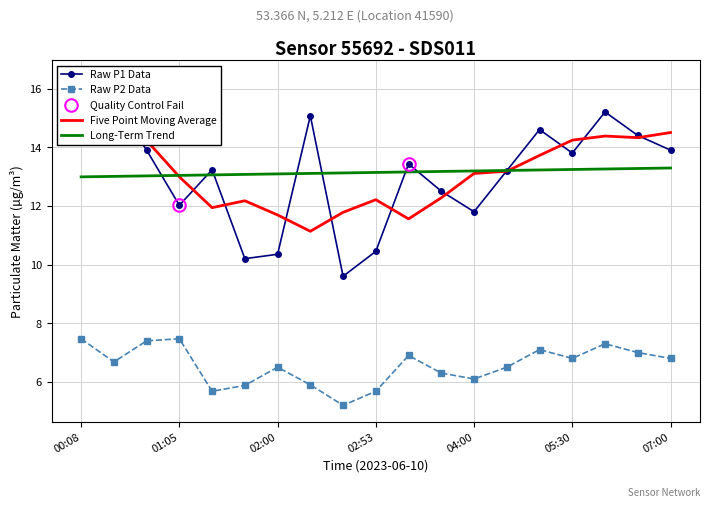

True or false: Long-Term Trend and Raw P2 Data intersect in this chart.

False